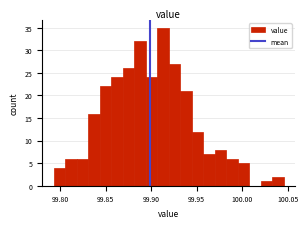

Around what value on the x-axis is the tallest bar? Give the approximate position of its centre, as read against the axis.

99.915